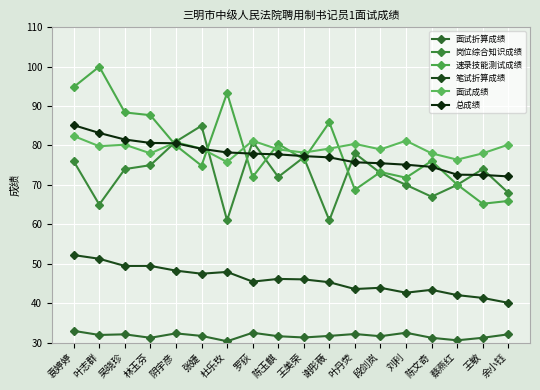

At which category is the sum across all series the highest?

袁婷婷